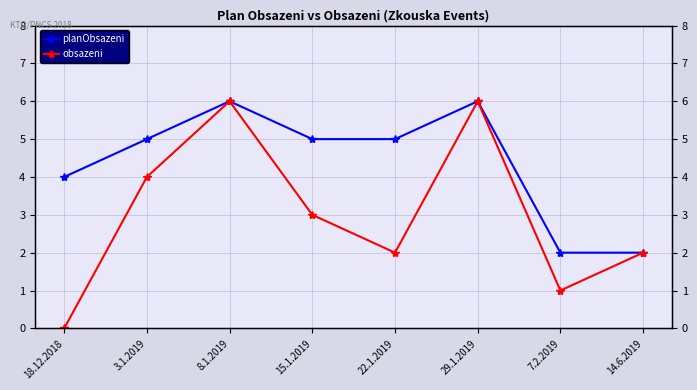

Where is obsazeni nearest to the value 3?

15.1.2019